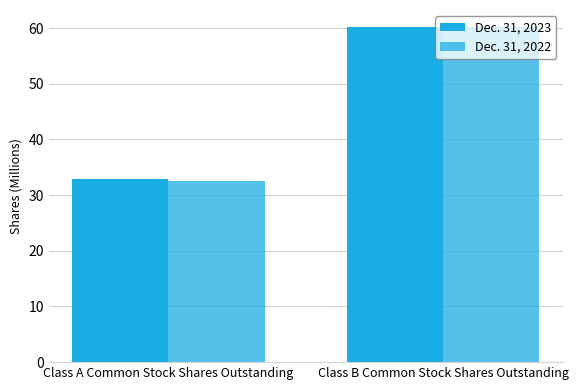

How many data points in Dec. 31, 2022 are above 60?

1